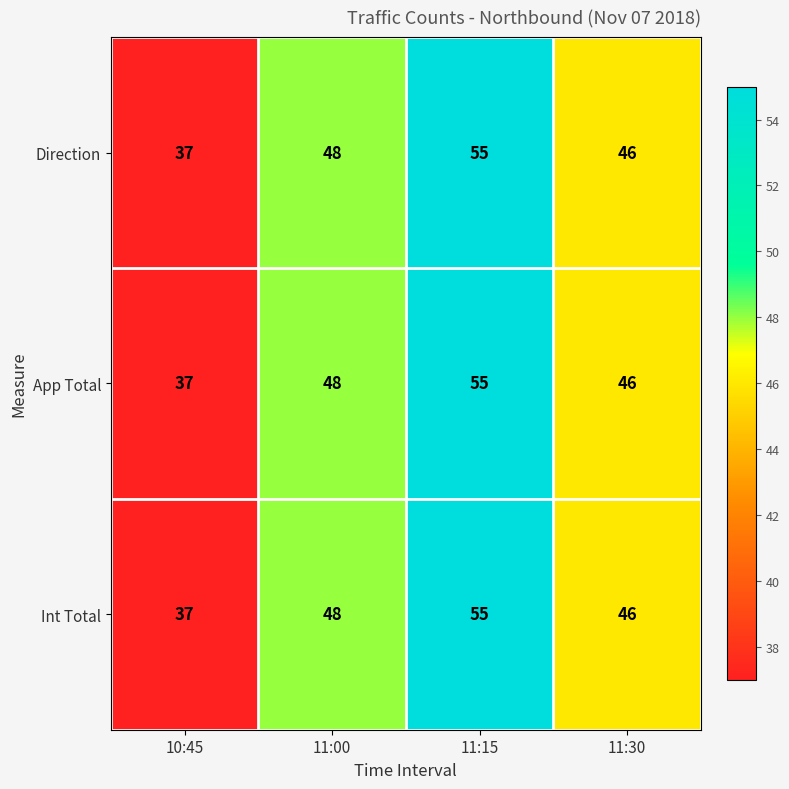

Reading right to left, what are all the values shown in this chart?

Direction: 11:30=46	11:15=55	11:00=48	10:45=37
App Total: 11:30=46	11:15=55	11:00=48	10:45=37
Int Total: 11:30=46	11:15=55	11:00=48	10:45=37